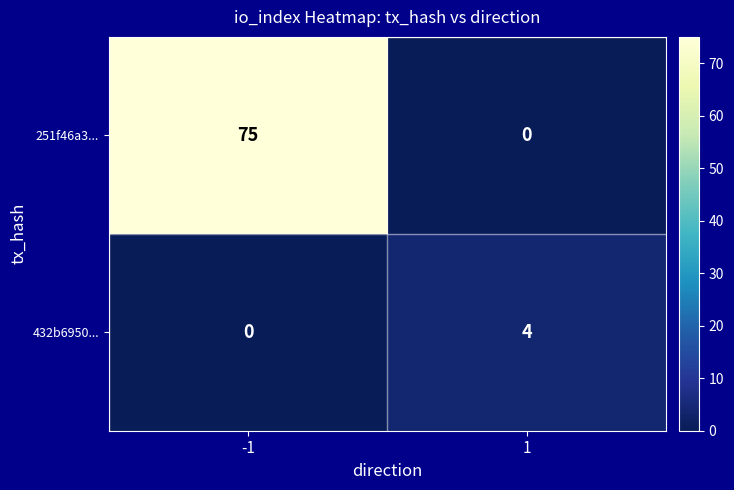

Between -1 and 1, which series saw the biggest shift?

251f46a3...